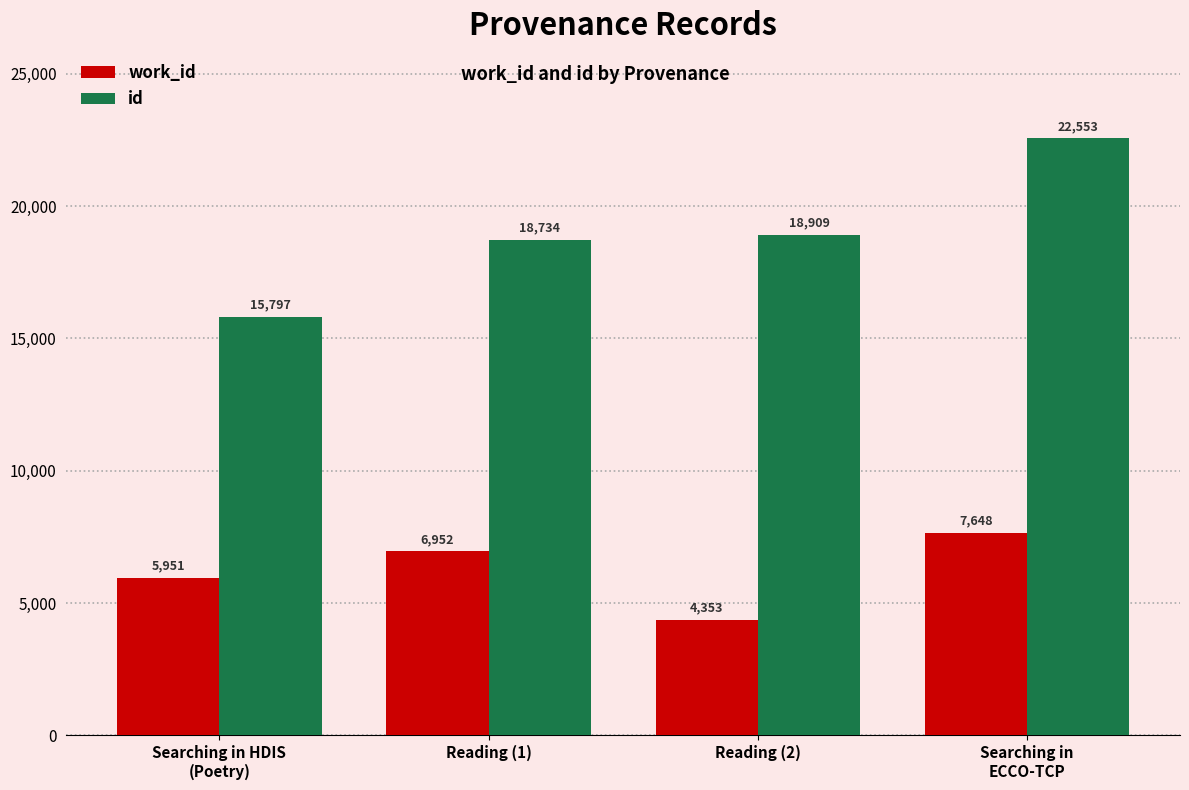

What is the total value across all series at Reading (2)?

23262